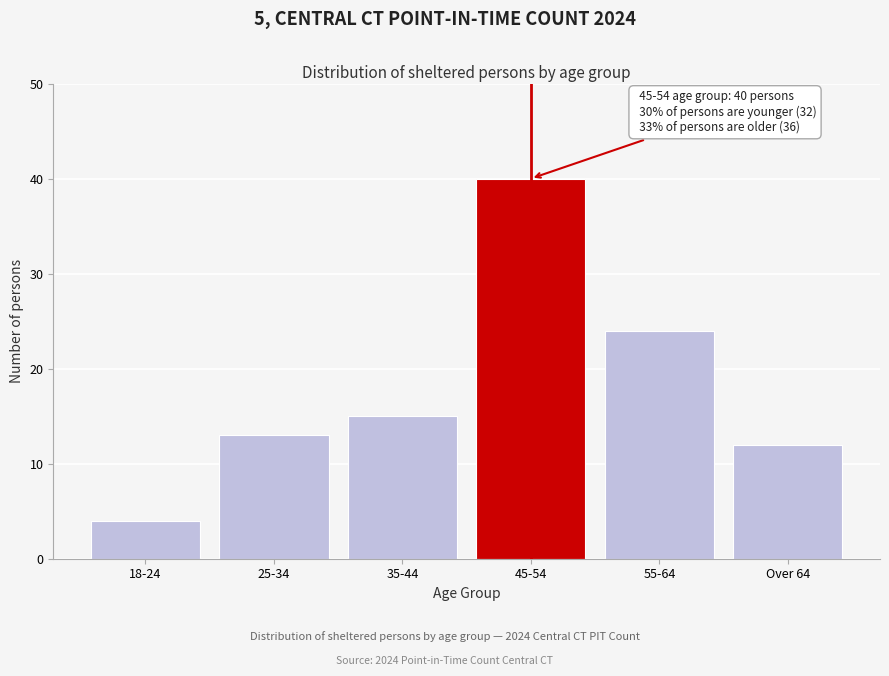

Reading left to right, list all the values displayed in this chart.

4	13	15	40	24	12